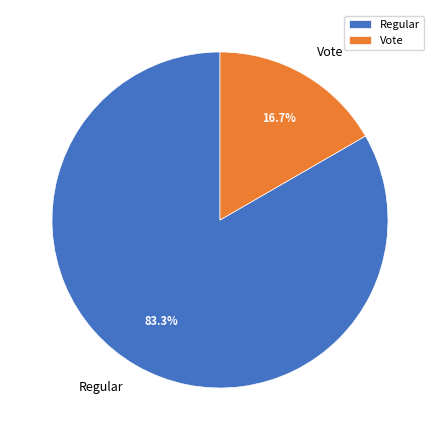

Which has a higher value, Regular or Vote?

Regular